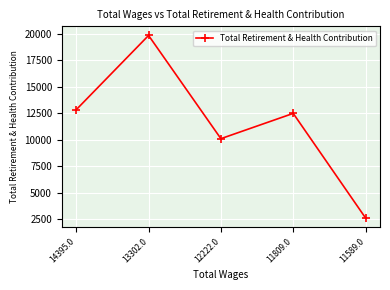

Is it true that the value at 13302.0 is 19844?

True